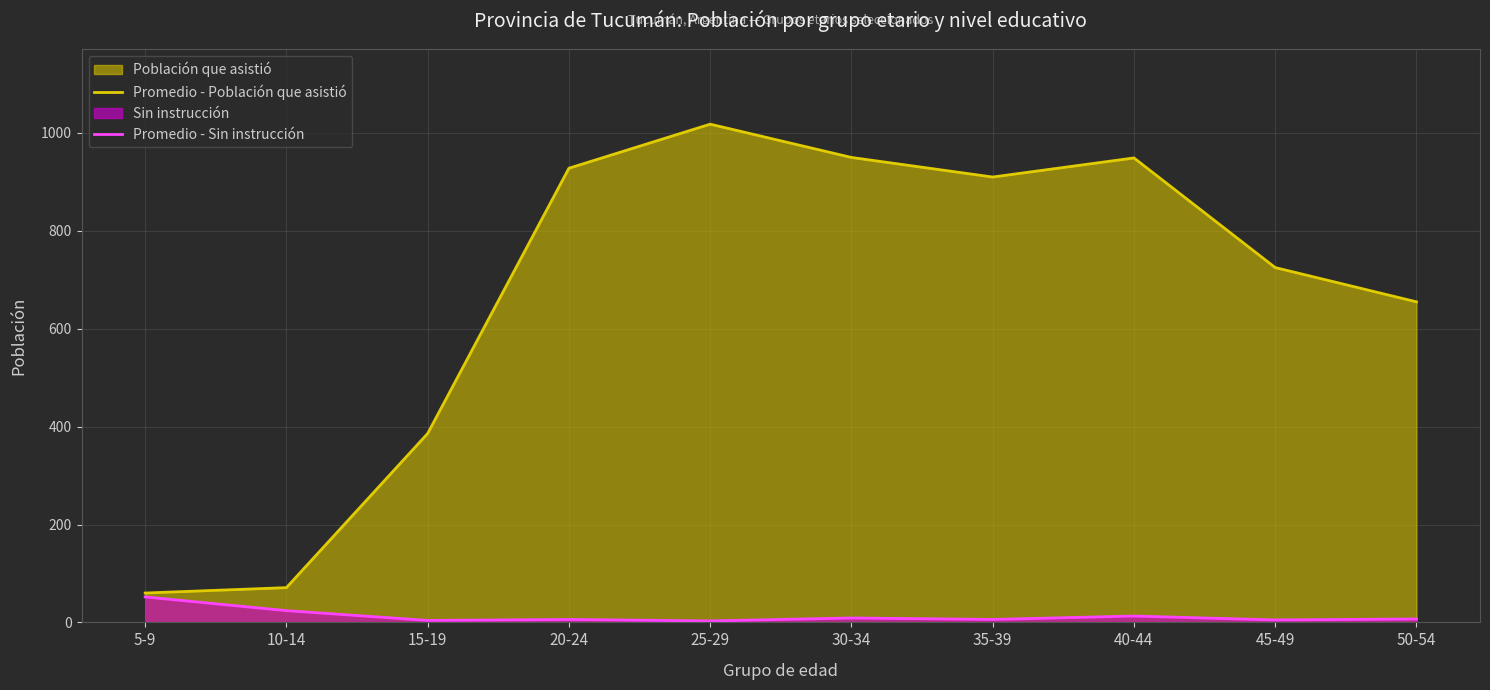

What position from the left is 35-39?

7